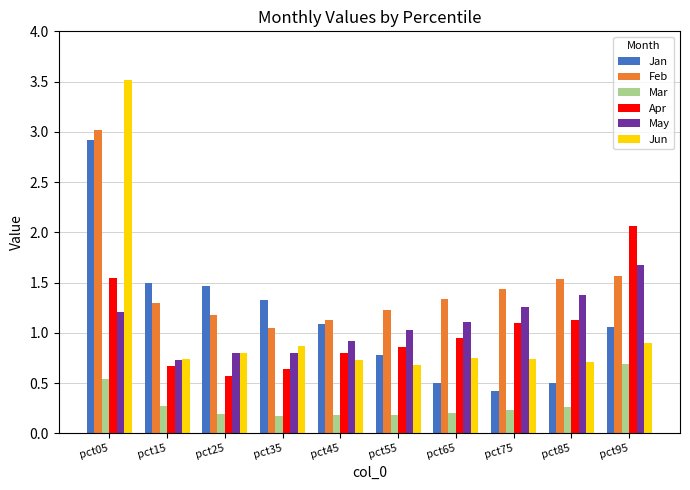

Count the Mar values in the range 0 to 1.

10